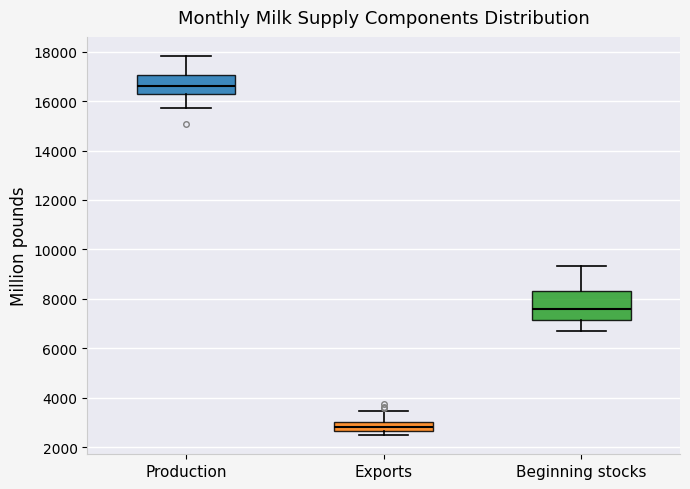

Where does the lower whisker of the box for Production end on the y-axis? The values are not printed on the chart, so give them approximately, as read against the axis.

15800